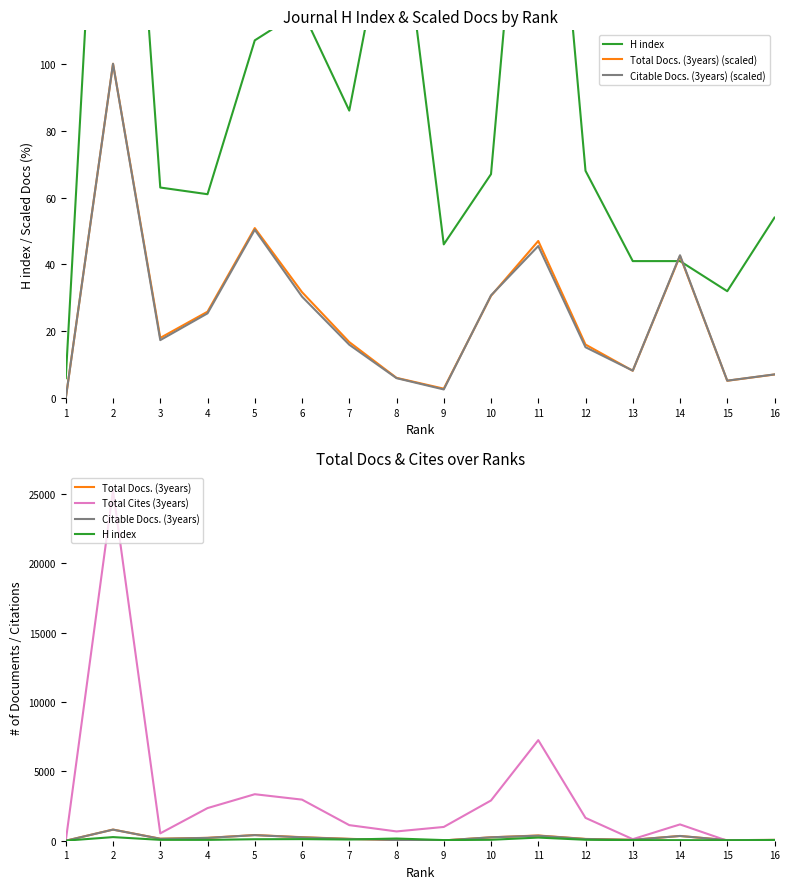

Between 2 and 10, which is larger?

2